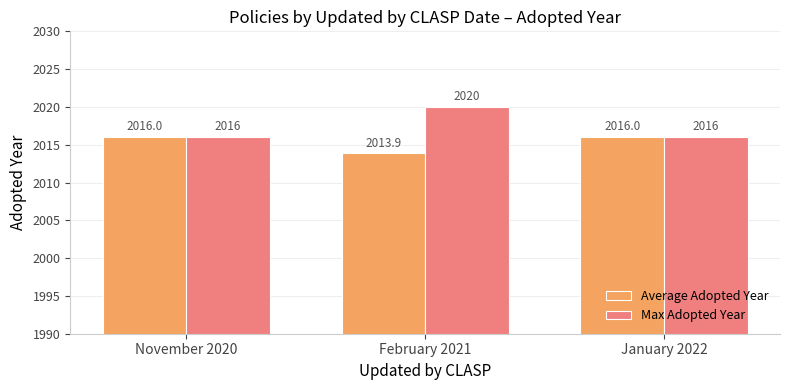

What is the highest value of the Average Adopted Year series?

2016.0